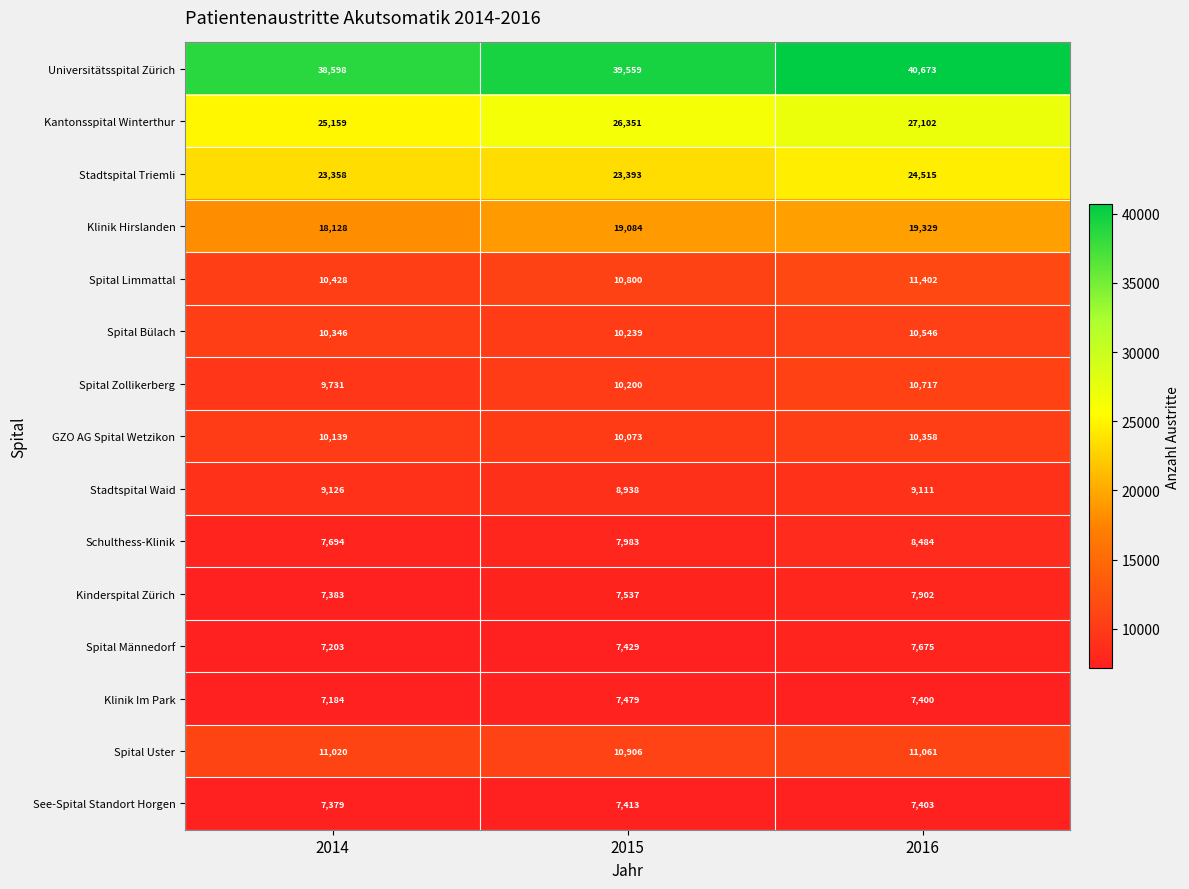

Which series has the largest total across all categories?

Universitätsspital Zürich